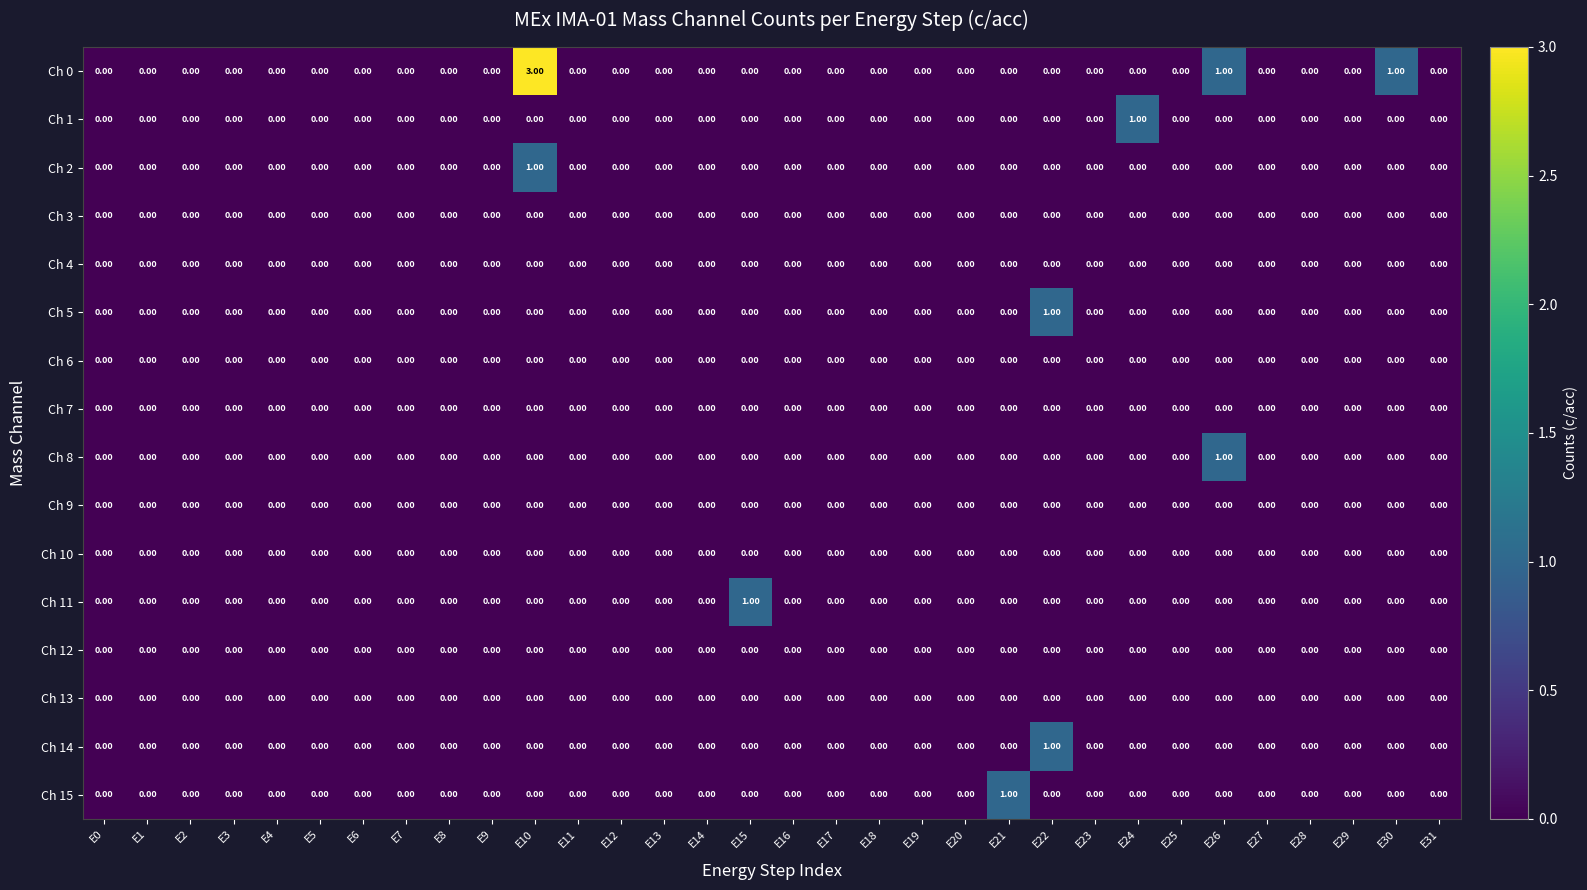

How many series are shown in this chart?

16